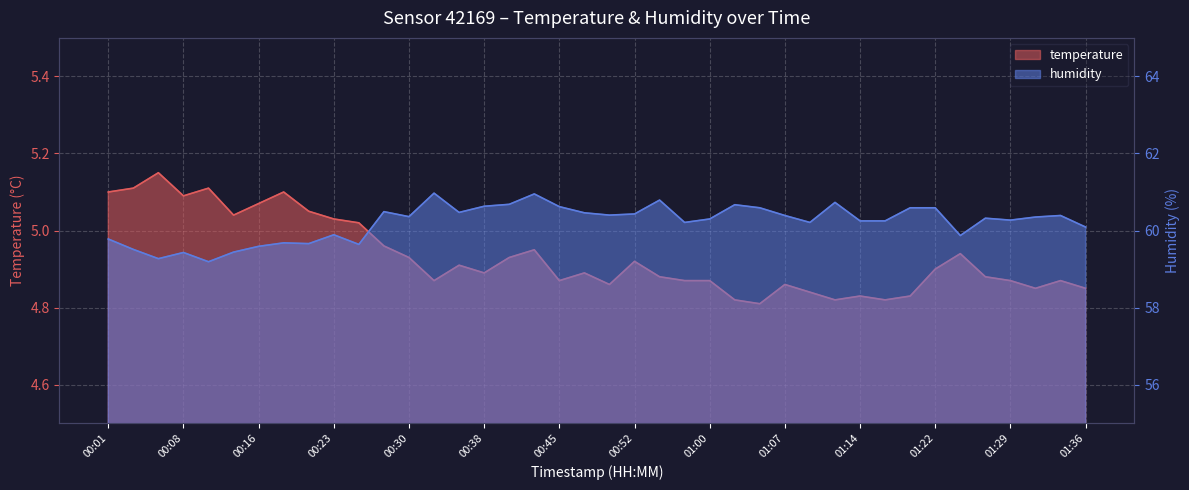

At which label does humidity reach its peak?

00:33